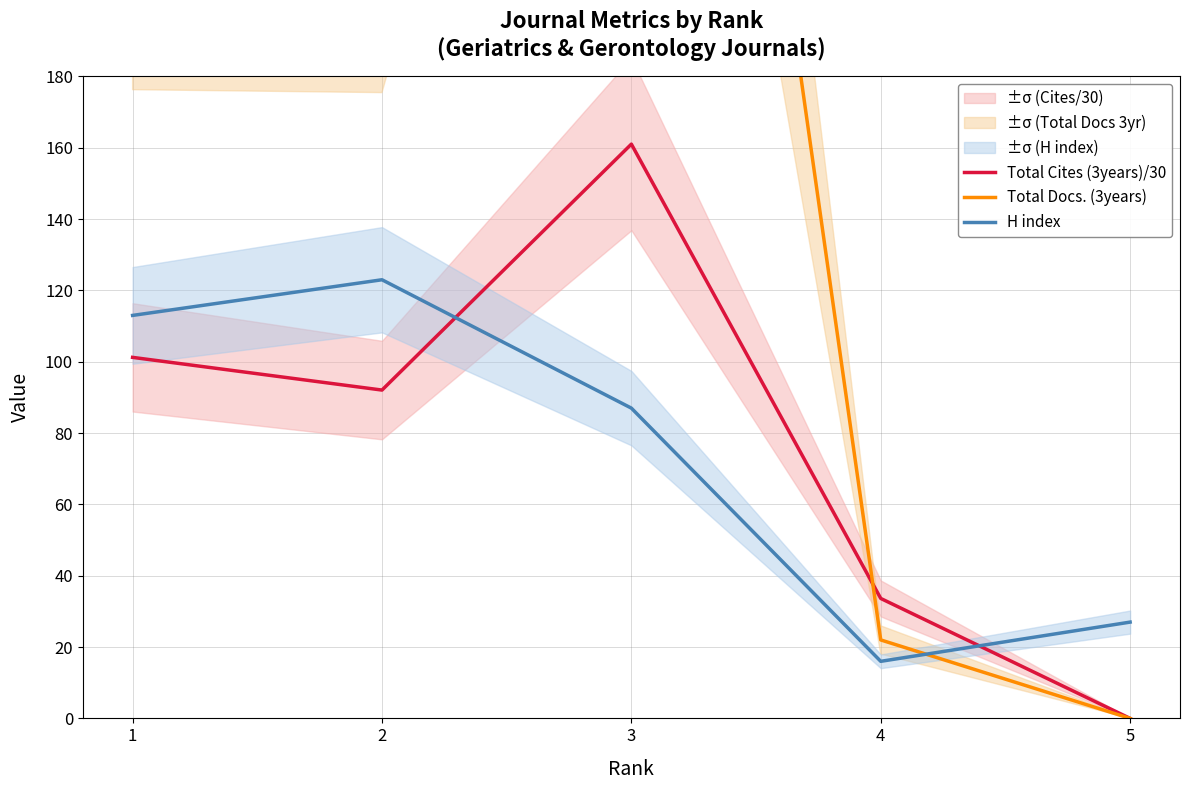

List the series in order of their peak value, highest first.

Total Docs. (3years), Total Cites (3years)/30, H index